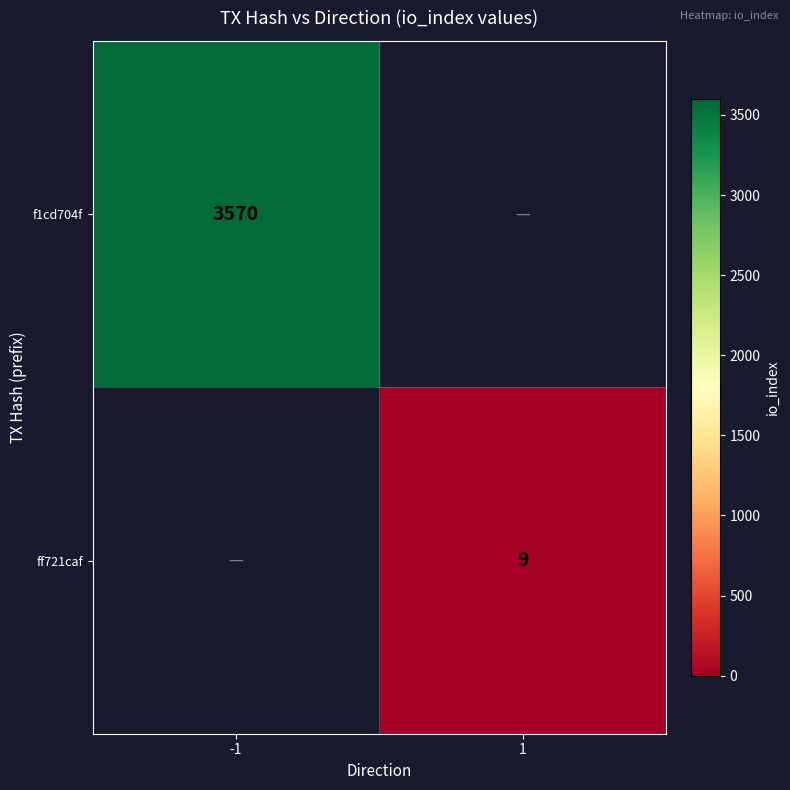

The value of f1cd704f at -1 is 3570. True or false?

True